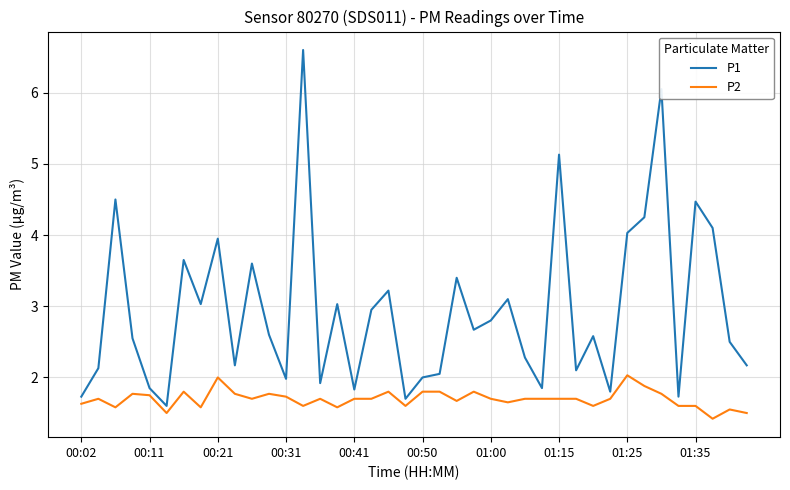

Rank the series by their average value, from highest to lowest.

P1, P2